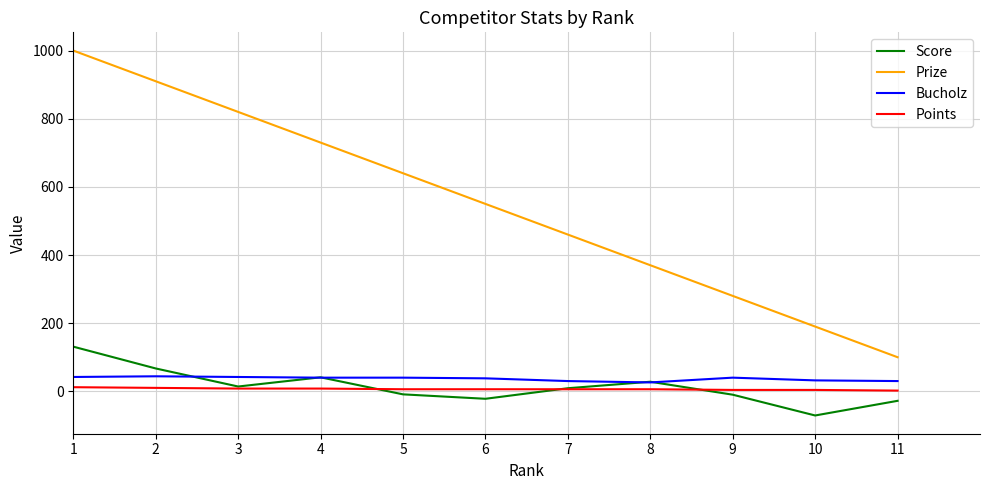

Which series changed the most between 2 and 10?

Prize